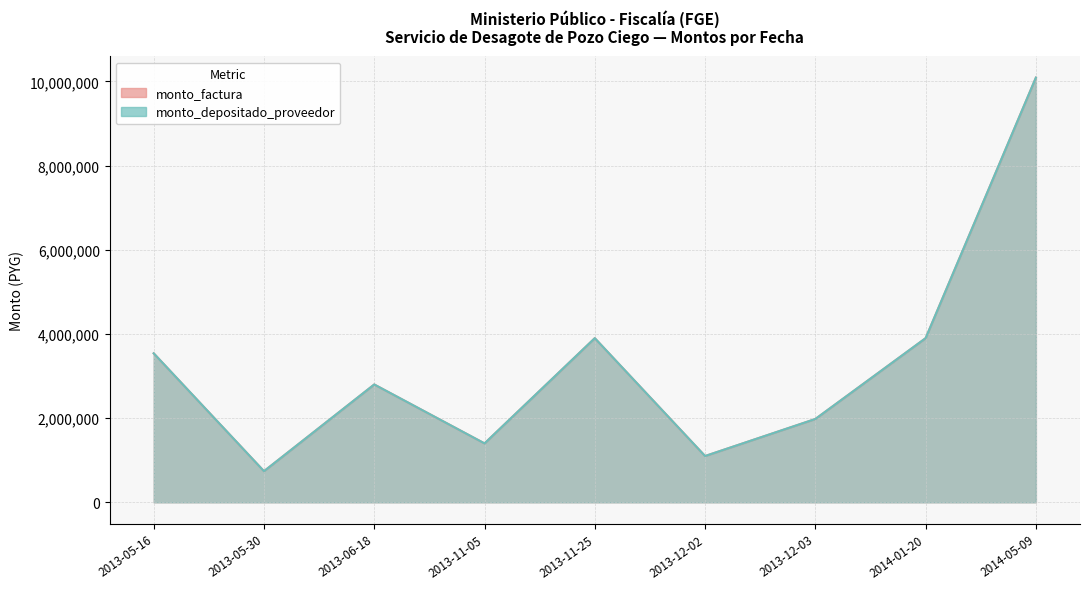

Which category has the highest value across all series?

2014-05-09